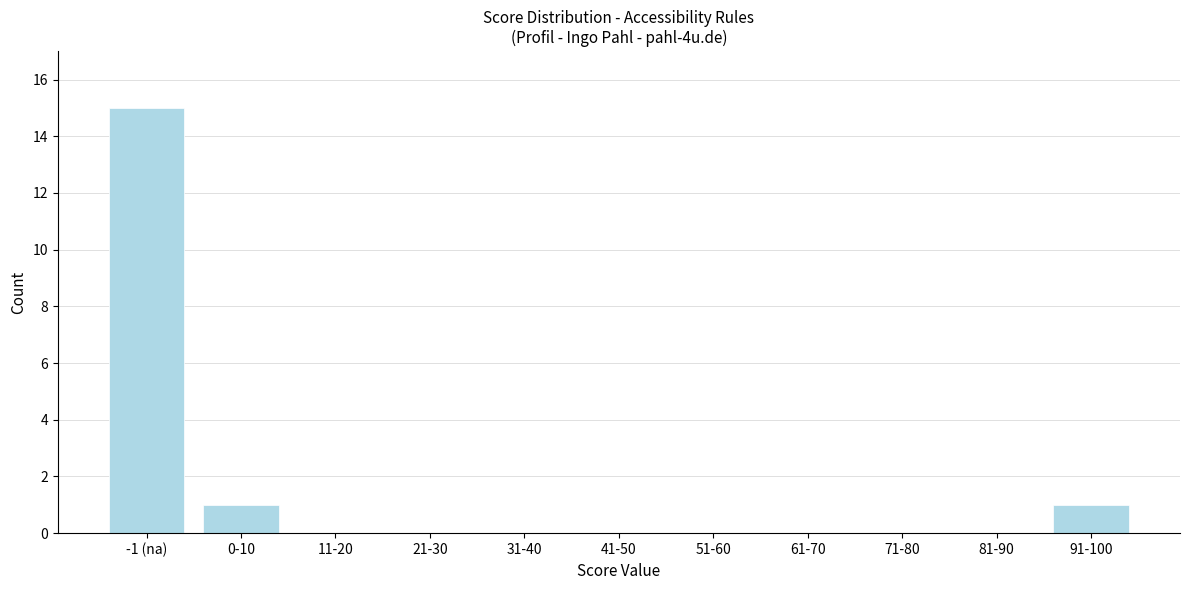

Reading left to right, what are all the values shown in this chart?

-1 (na)=15	0-10=1	11-20=0	21-30=0	31-40=0	41-50=0	51-60=0	61-70=0	71-80=0	81-90=0	91-100=1